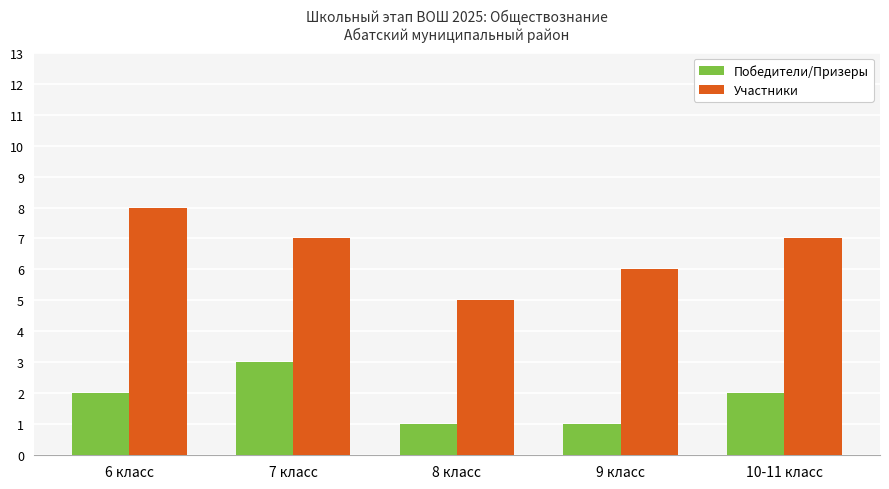

What value does the Участники series have at 9 класс?

6